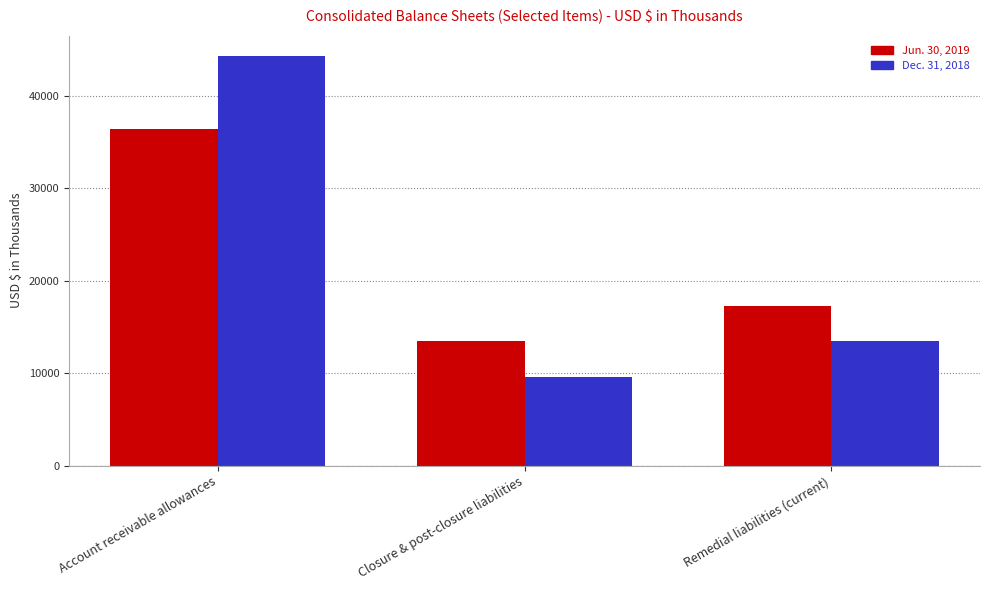

Which series has the largest range (max minus min)?

Dec. 31, 2018